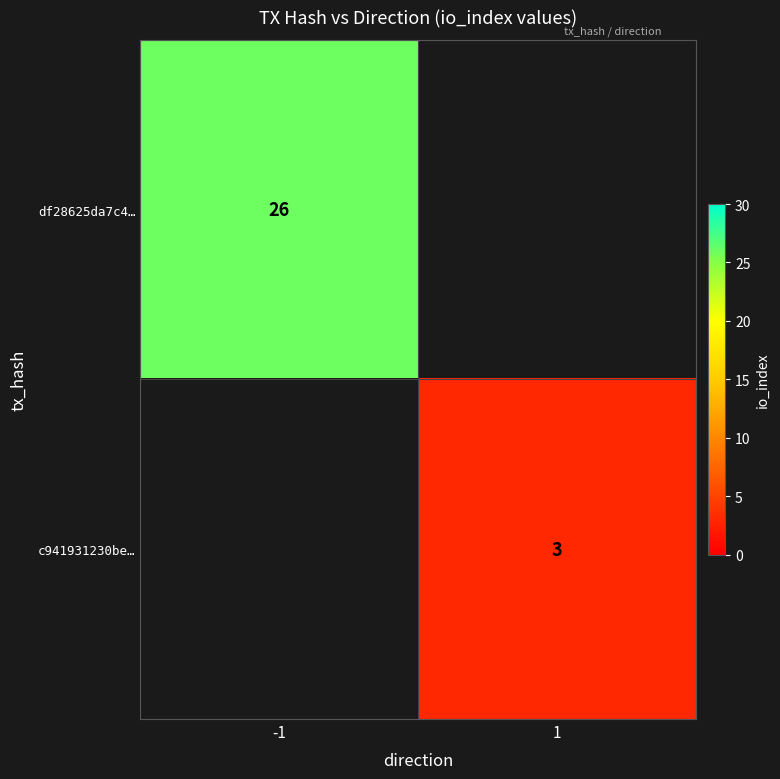

Which label corresponds to the largest value in the chart?

-1